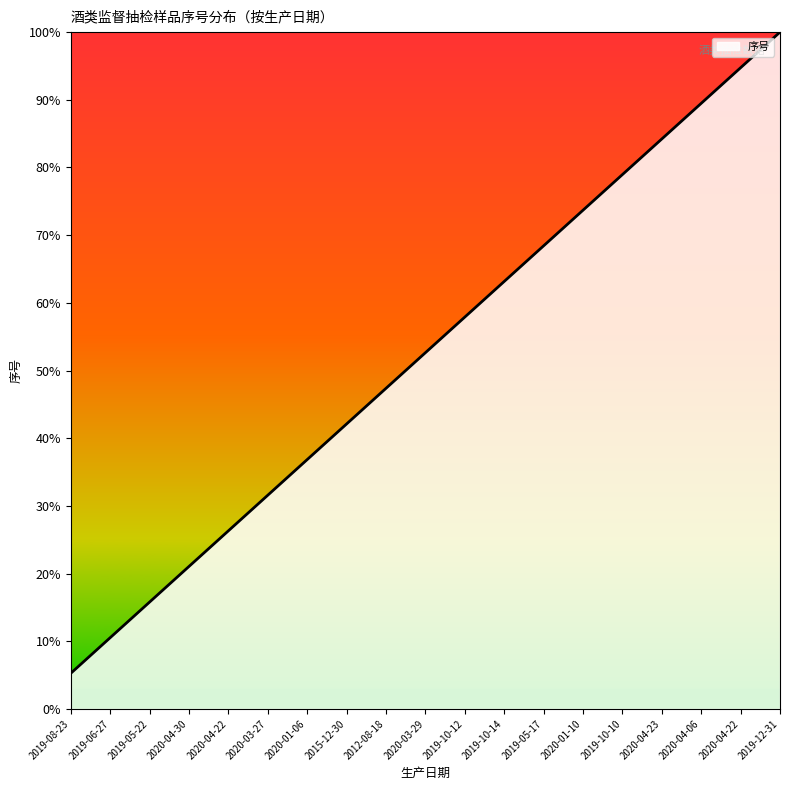

Rank the categories by value from lowest to highest.

2019-08-23, 2019-06-27, 2019-05-22, 2020-04-30, 2020-04-22, 2020-03-27, 2020-01-06, 2015-12-30, 2012-08-18, 2020-03-29, 2019-10-12, 2019-10-14, 2019-05-17, 2020-01-10, 2019-10-10, 2020-04-23, 2020-04-06, 2020-04-22, 2019-12-31